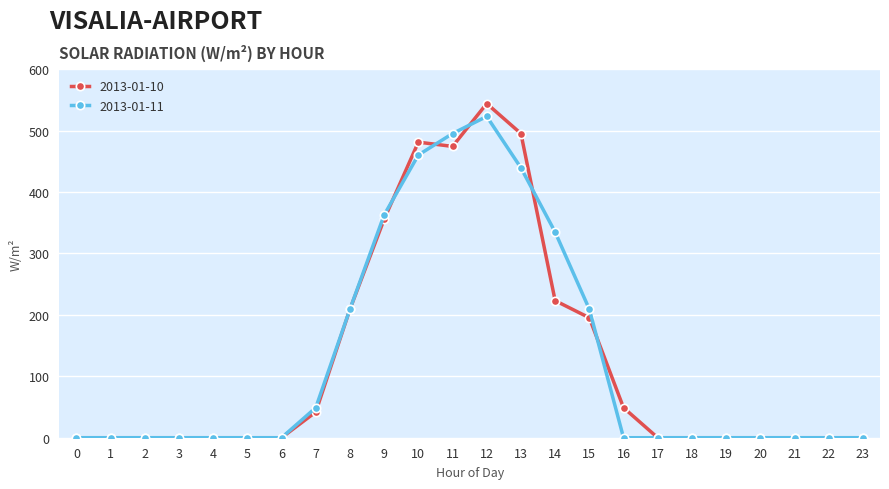

What is the highest value of the 2013-01-11 series?

523.0